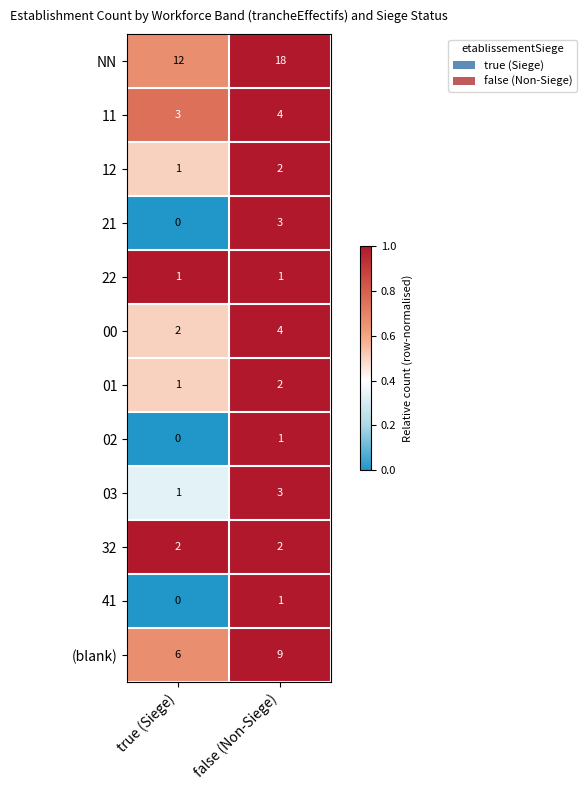

Which series has the largest total across all categories?

NN